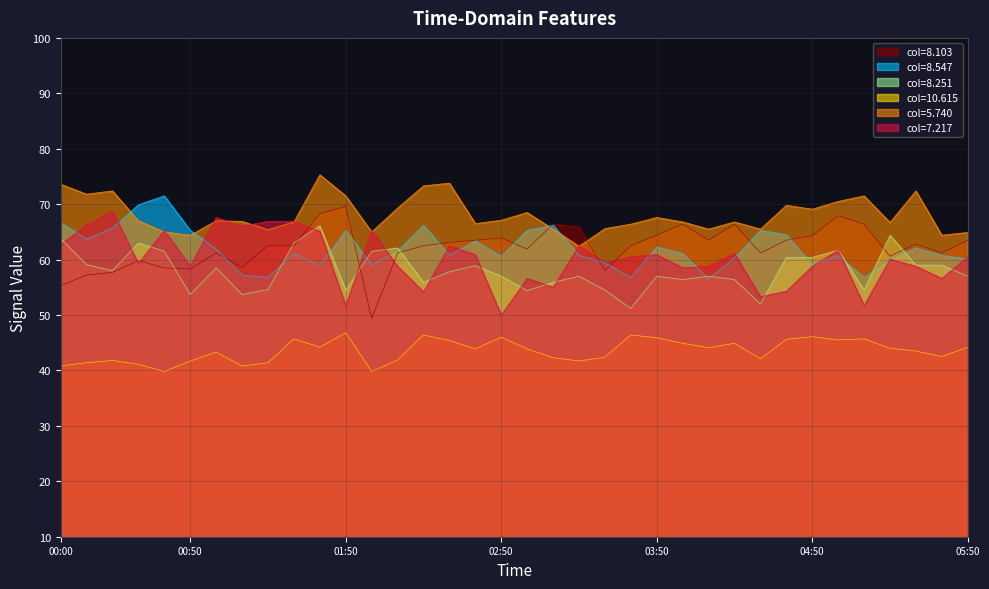

Which series has the largest total across all categories?

col=5.740